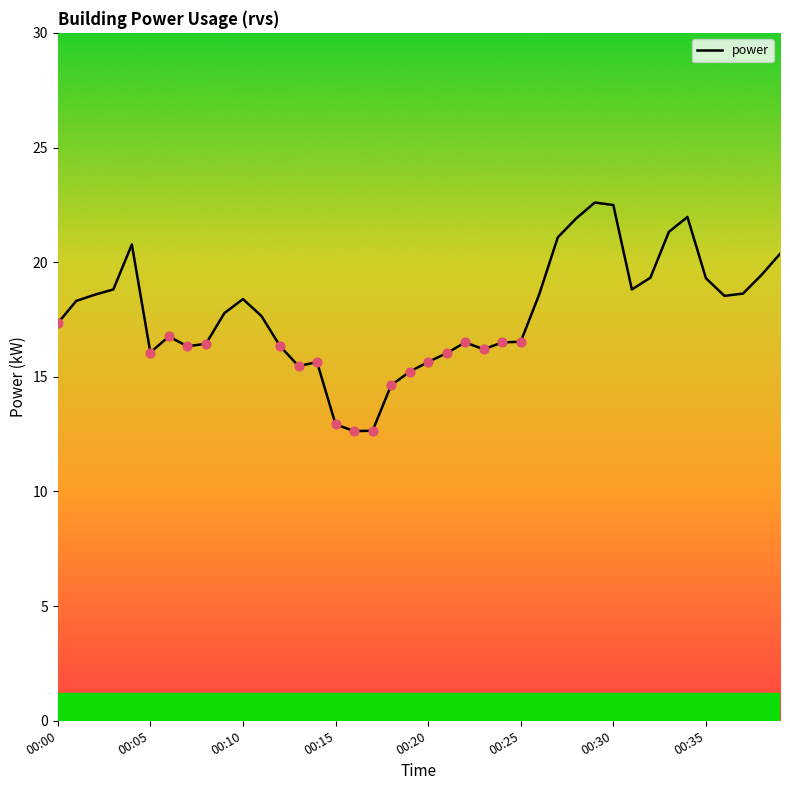

What is the difference between the maximum and minimum values?

10.0